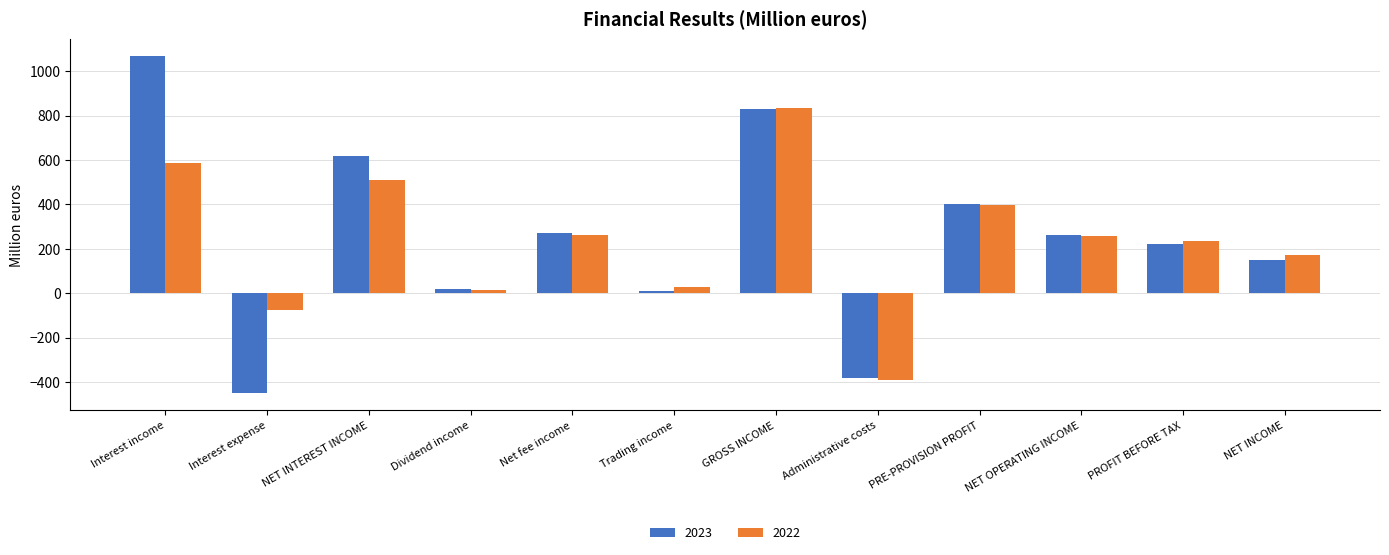

Which category has the highest value in the 2022 series?

GROSS INCOME